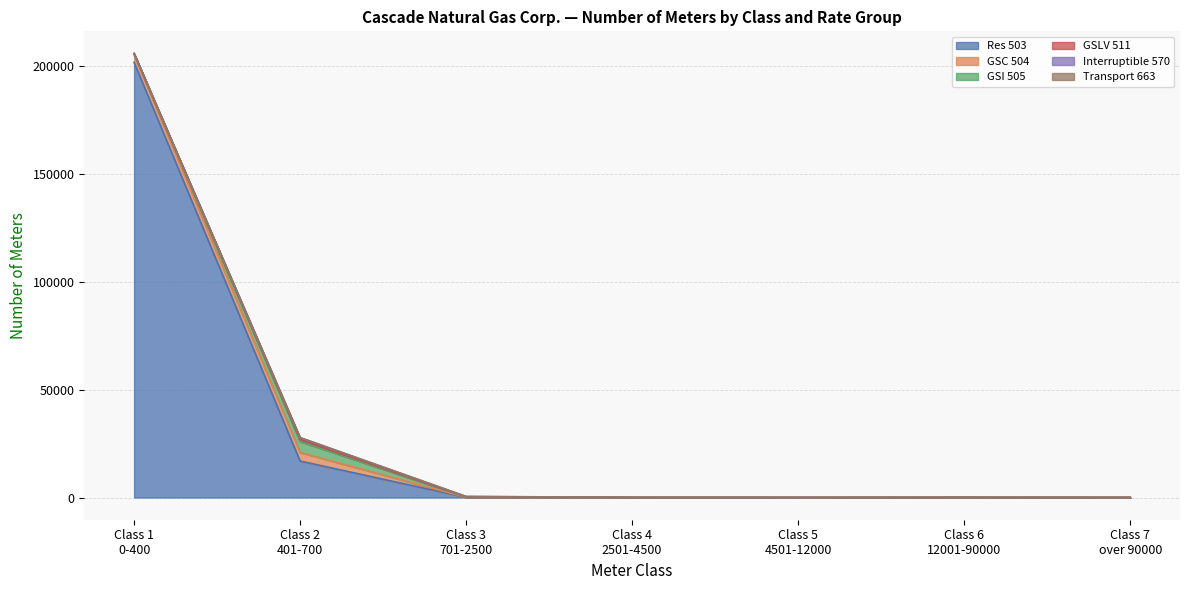

How many times do GSI 505 and Interruptible 570 cross each other?

1